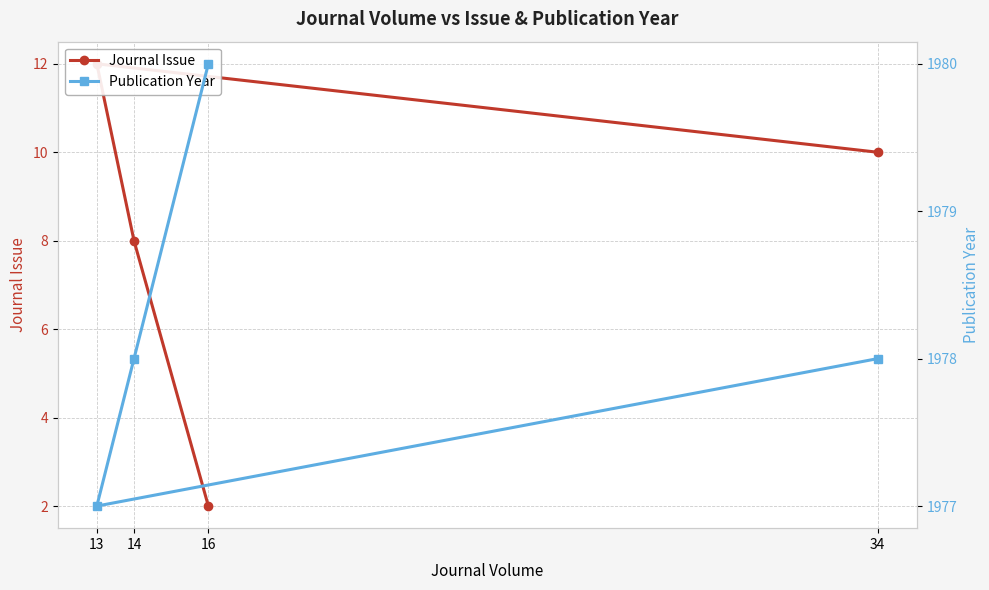

At 34, list the series in order from largest to smallest.

Publication Year, Journal Issue